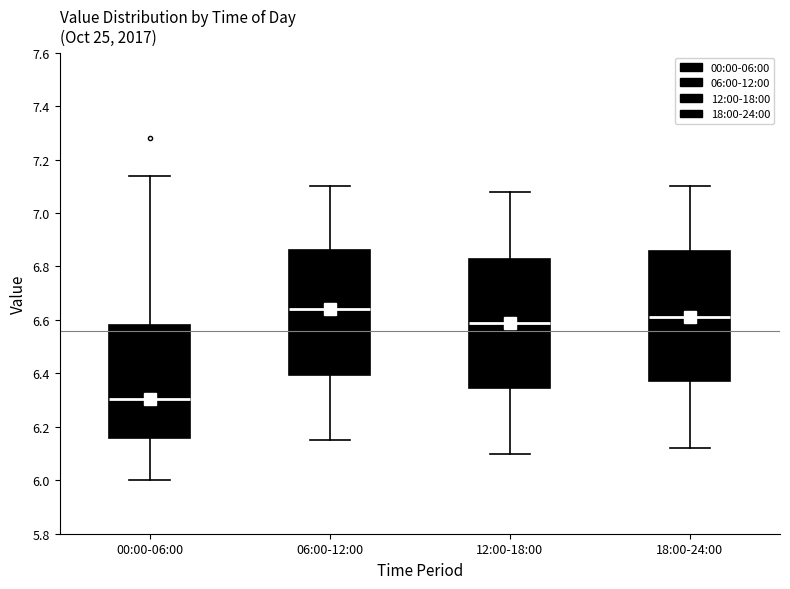

Reading left to right, transcribe this box plot: for each box, give where its median line is, the range the box spans, and where its two whiskers end, as read against the y-axis. The values are not printed on the chart, so give them approximately, as read against the axis.

00:00-06:00: median 6.30, box 6.16 to 6.58, whiskers 6.00 to 7.14
06:00-12:00: median 6.64, box 6.40 to 6.86, whiskers 6.16 to 7.10
12:00-18:00: median 6.60, box 6.34 to 6.82, whiskers 6.10 to 7.08
18:00-24:00: median 6.62, box 6.38 to 6.86, whiskers 6.12 to 7.10